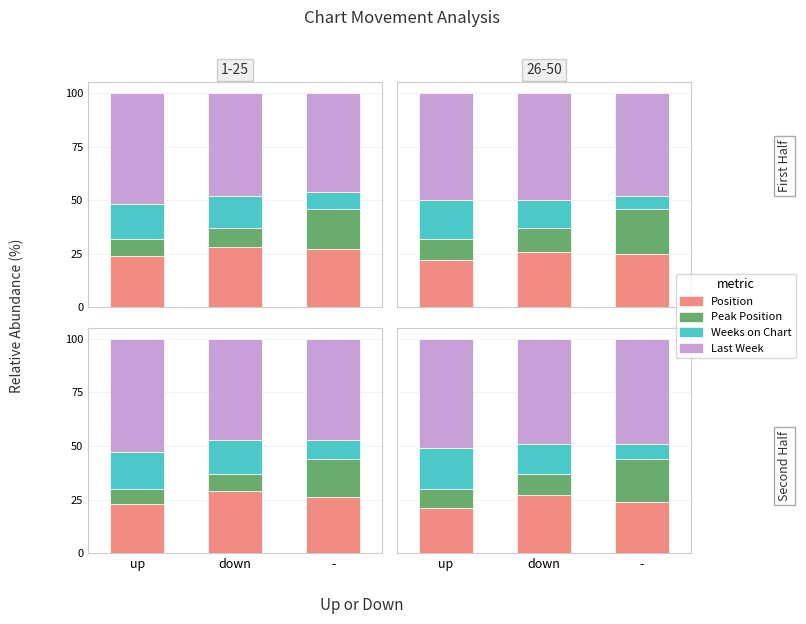

True or false: Weeks on Chart has a value of 7 at -.

True